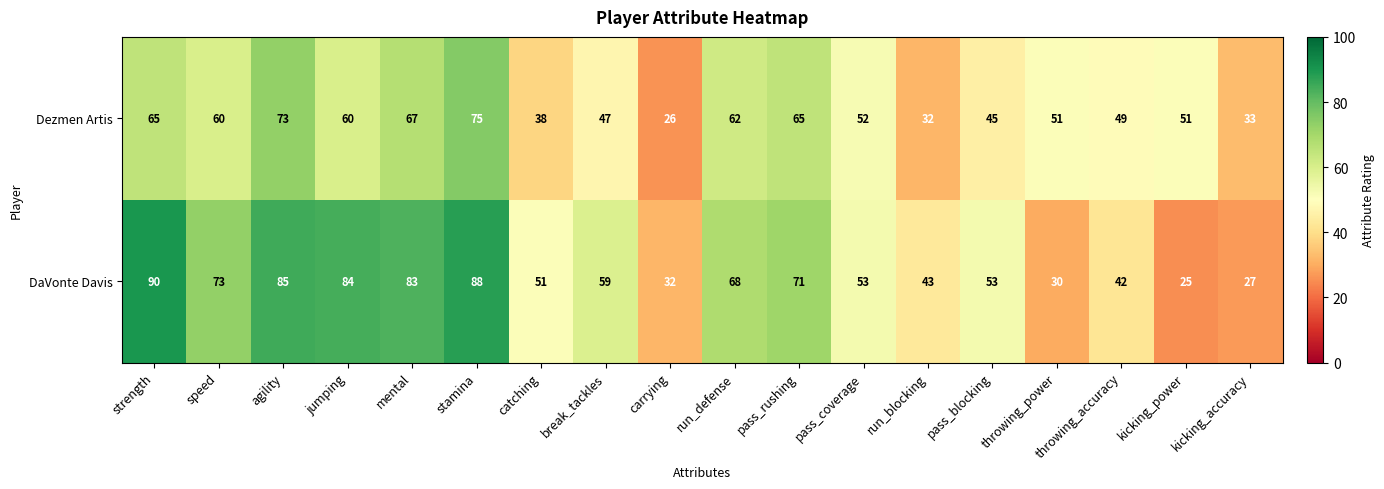

Is the value of Dezmen Artis at jumping greater than the value of DaVonte Davis at strength?

No